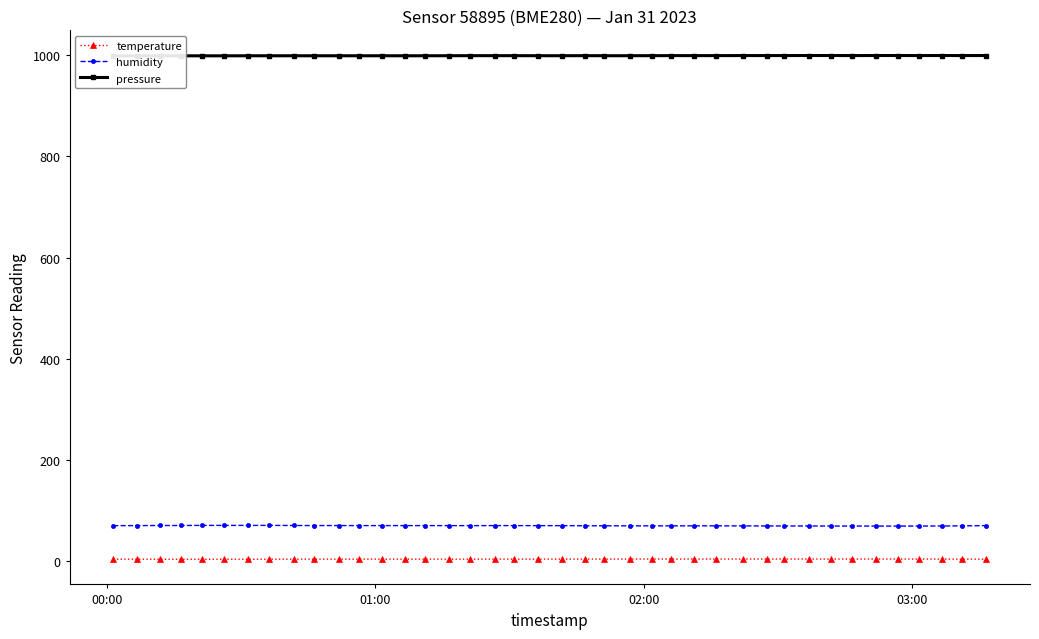

What is the average value of the temperature series?

3.9